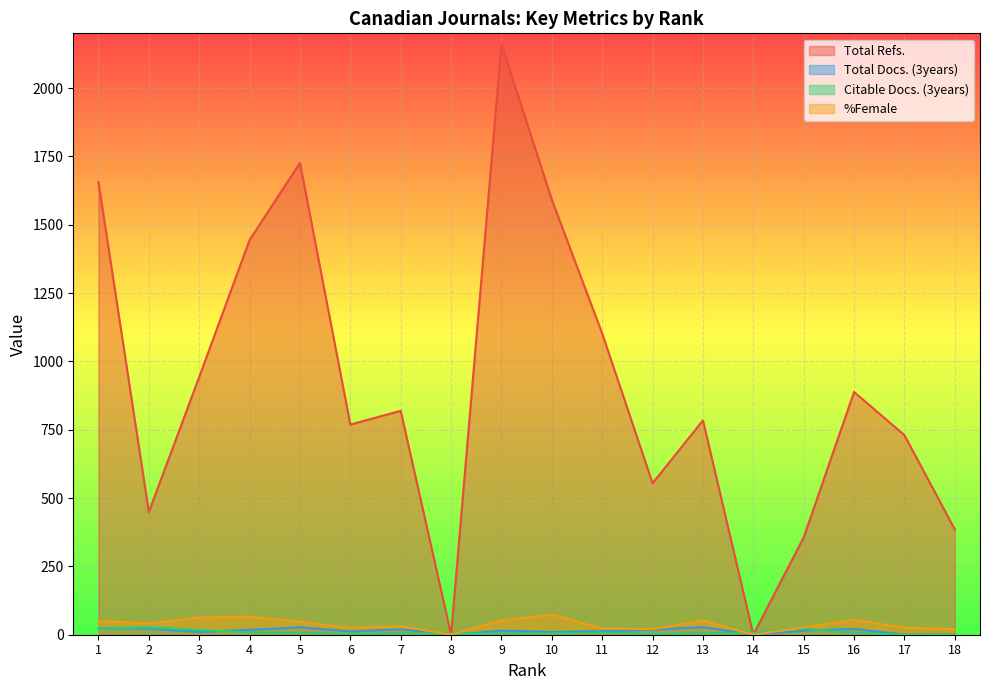

Does the chart display data point markers on the line(s)?

No